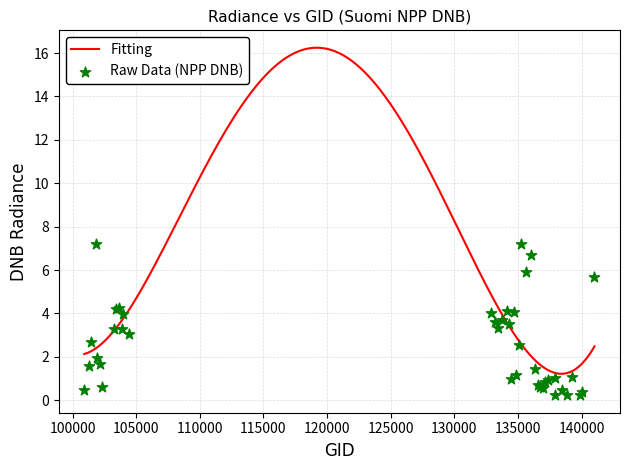

What is the ratio of the value at 103396 to the value at 136001?

0.6